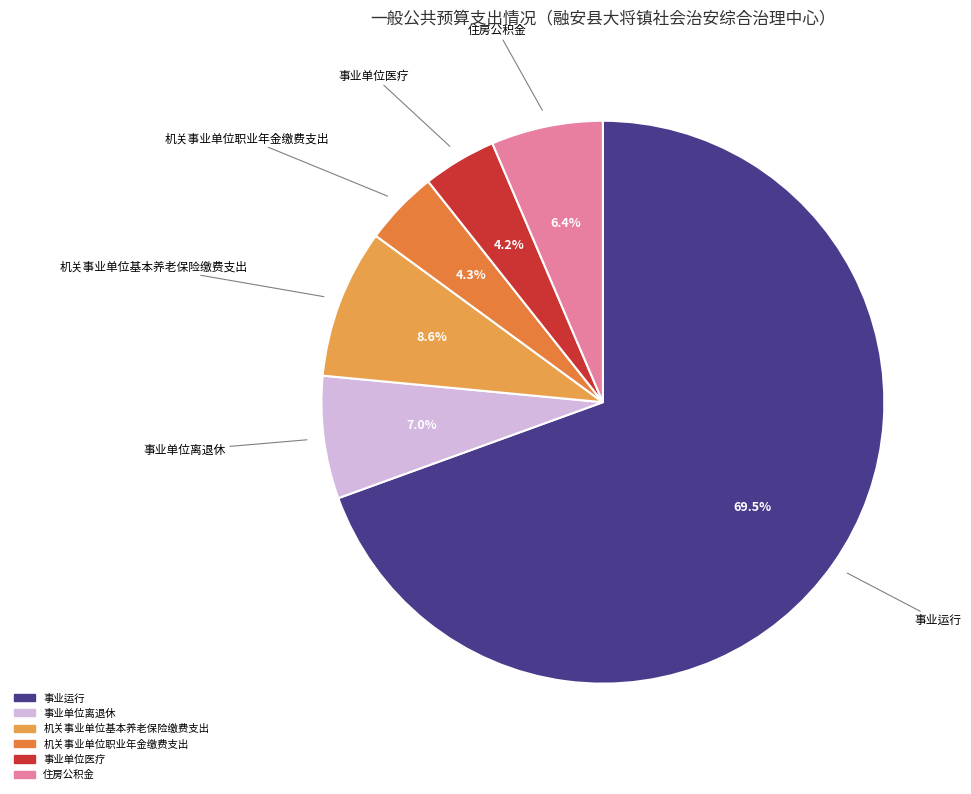

Combined, what portion of the pie is 事业单位离退休 and 机关事业单位职业年金缴费支出?

11.3%